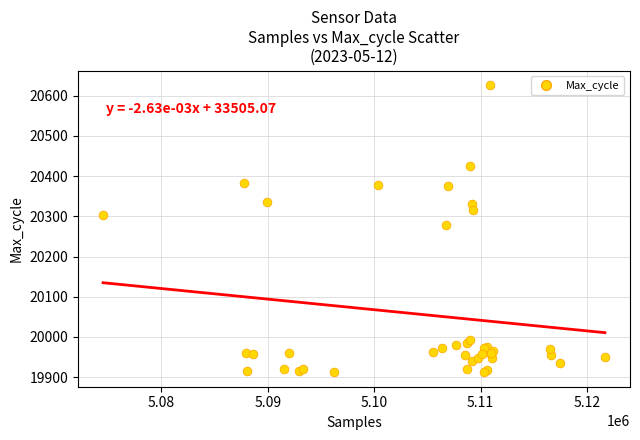

What Y value in the scatter plot is closest to 20269?

20279